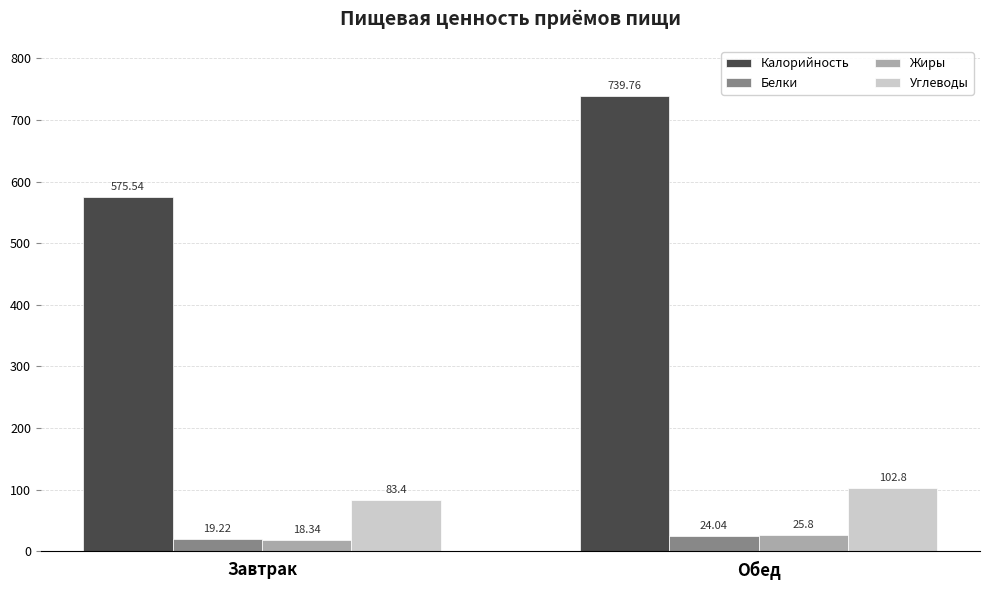

What is the label of the 1st bar from the right?

Обед